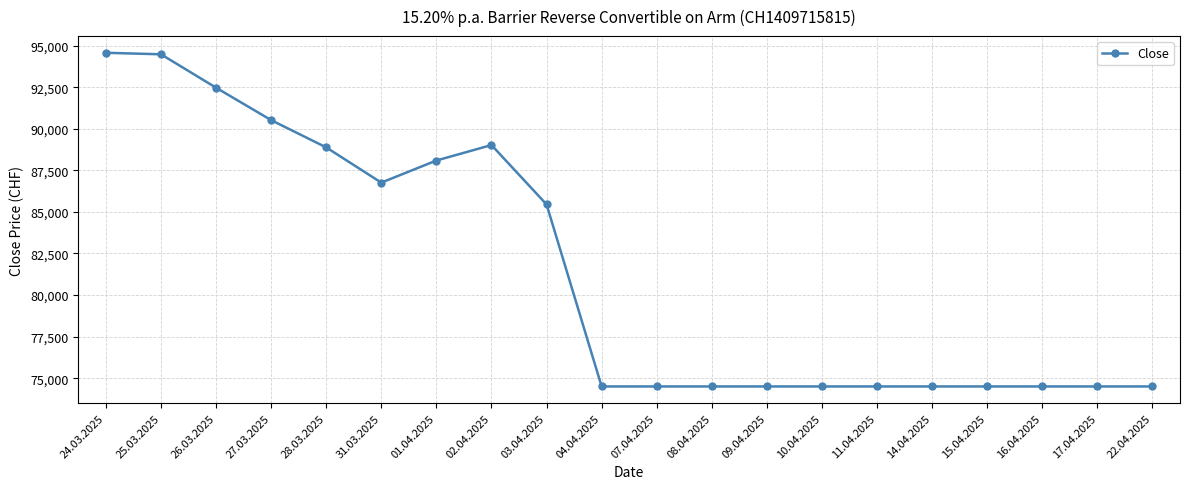

What is the value of the 11th point from the left?

74500